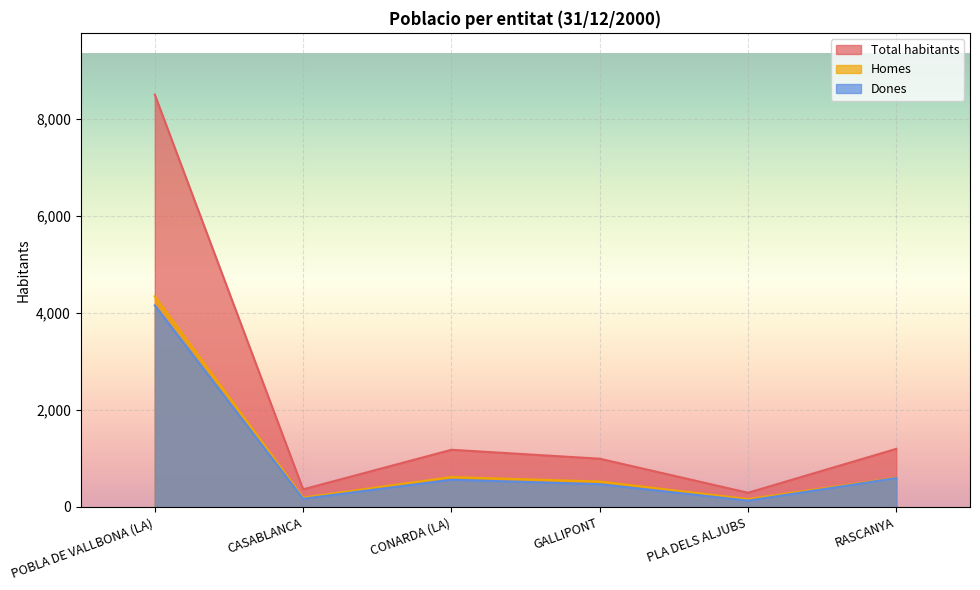

Reading left to right, transcribe all the data shown in this chart.

Total habitants: POBLA DE VALLBONA (LA)=8499	CASABLANCA=363	CONARDA (LA)=1179	GALLIPONT=995	PLA DELS ALJUBS=293	RASCANYA=1198
Homes: POBLA DE VALLBONA (LA)=4343	CASABLANCA=193	CONARDA (LA)=617	GALLIPONT=525	PLA DELS ALJUBS=162	RASCANYA=602
Dones: POBLA DE VALLBONA (LA)=4156	CASABLANCA=170	CONARDA (LA)=562	GALLIPONT=470	PLA DELS ALJUBS=131	RASCANYA=596